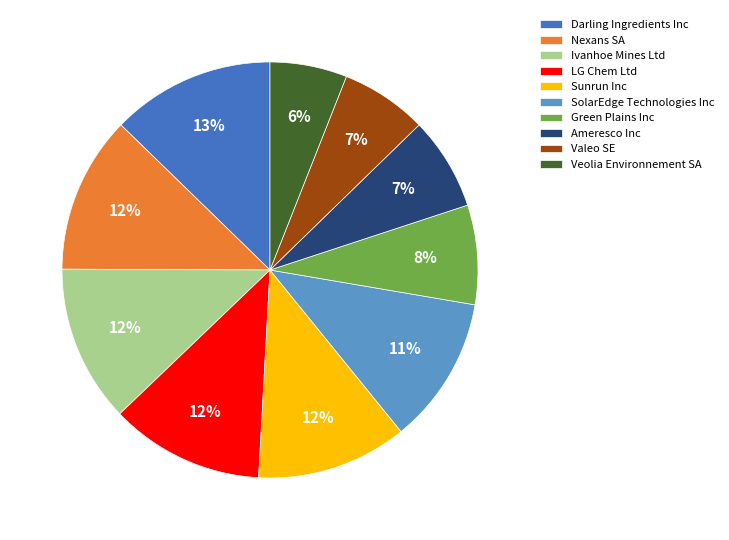

Approximately how many times larger is the value at LG Chem Ltd compared to Darling Ingredients Inc?

0.9